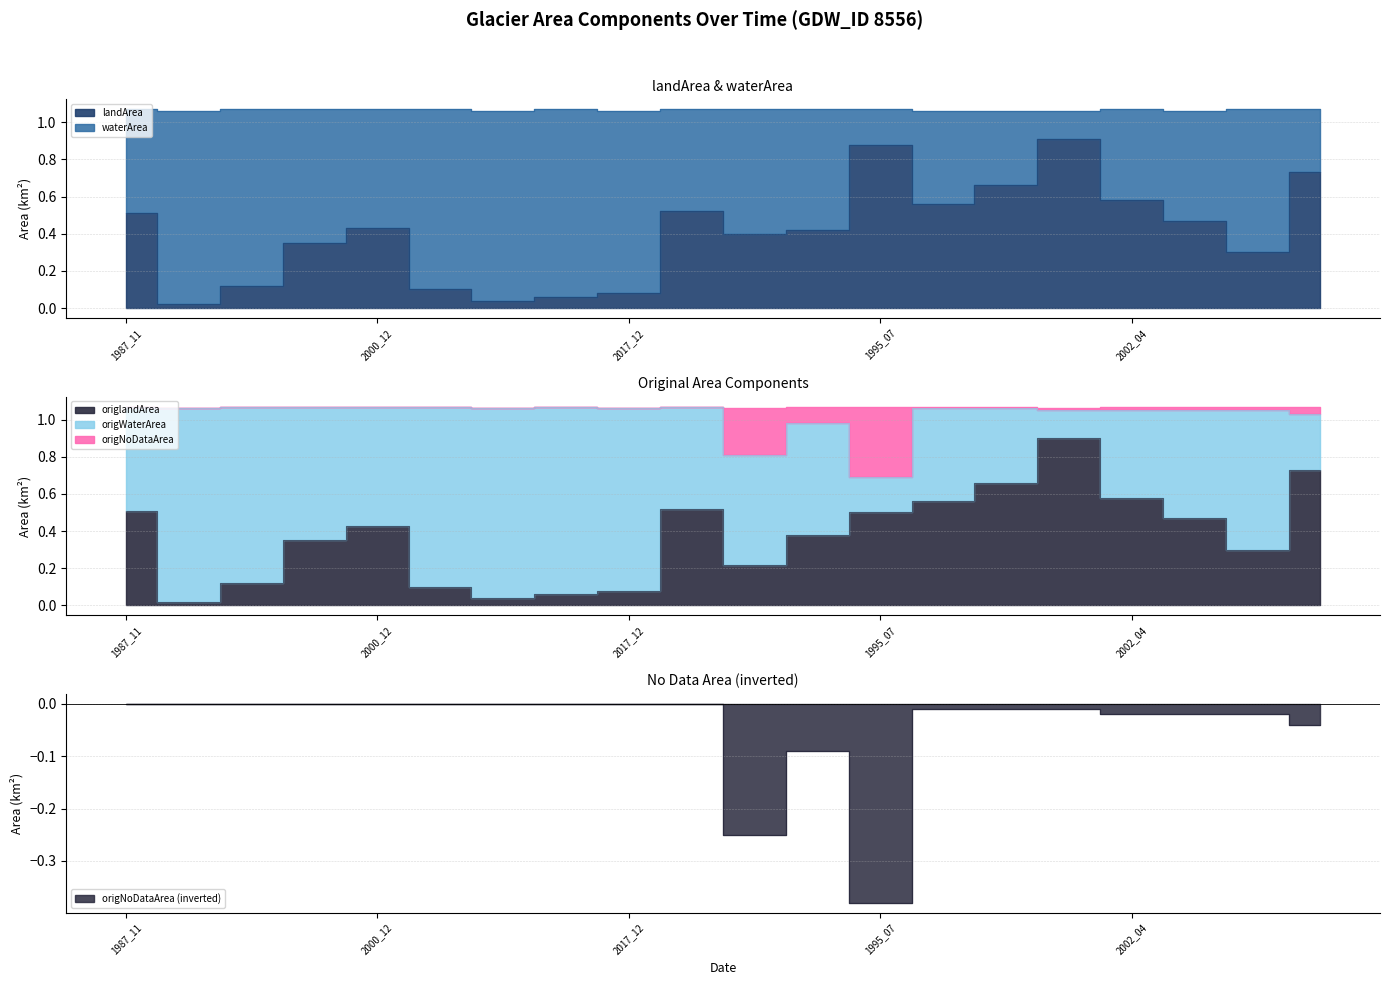

True or false: origlandArea and landArea cross at least once.

False